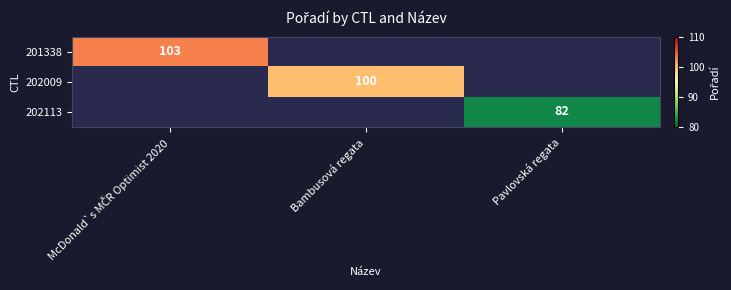

Which has a higher value, Pavlovská regata or Bambusová regata?

Bambusová regata